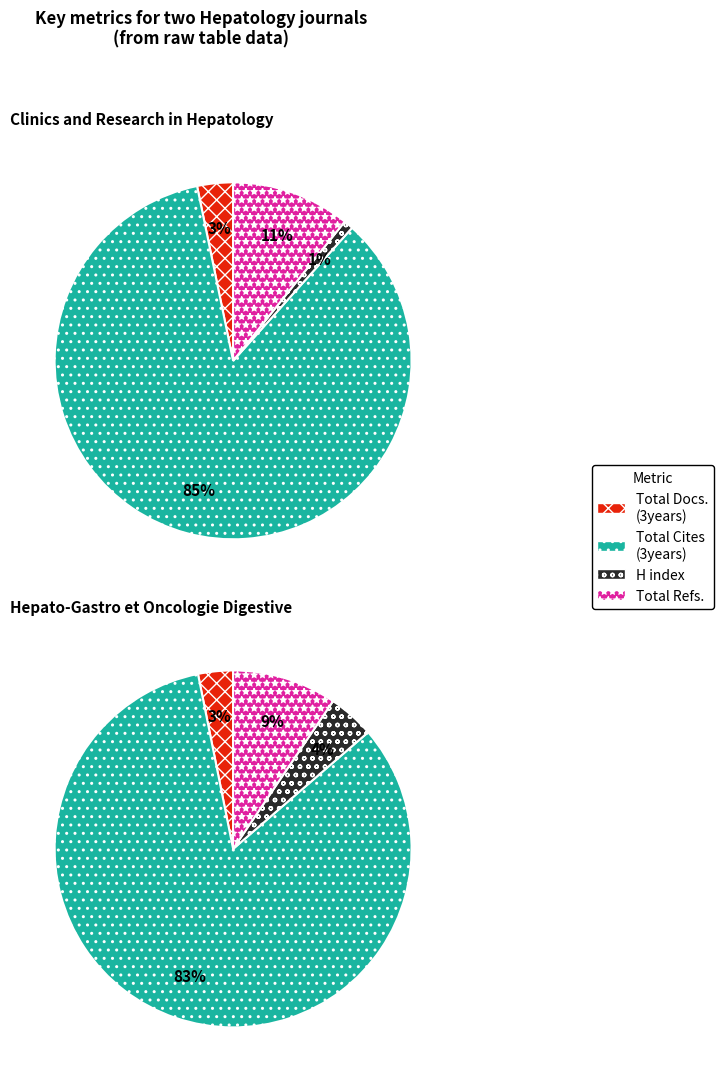

To the nearest percent, what percentage of the pie is Hepato-Gastro et Oncologie Digestive?

25%